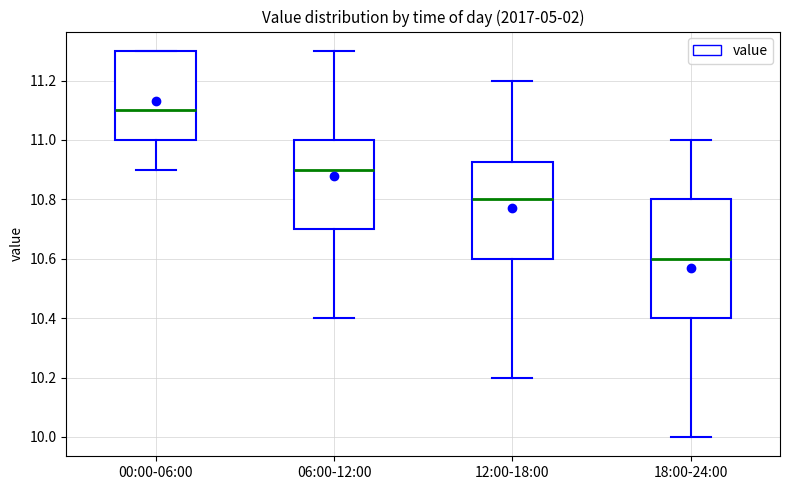

Which box is the tallest, from its lower edge to its upper edge?

18:00-24:00